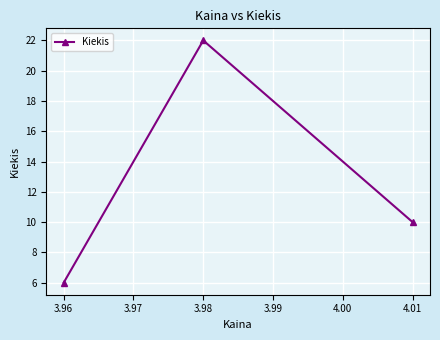

Which has a higher value, 3.96 or 3.98?

3.98